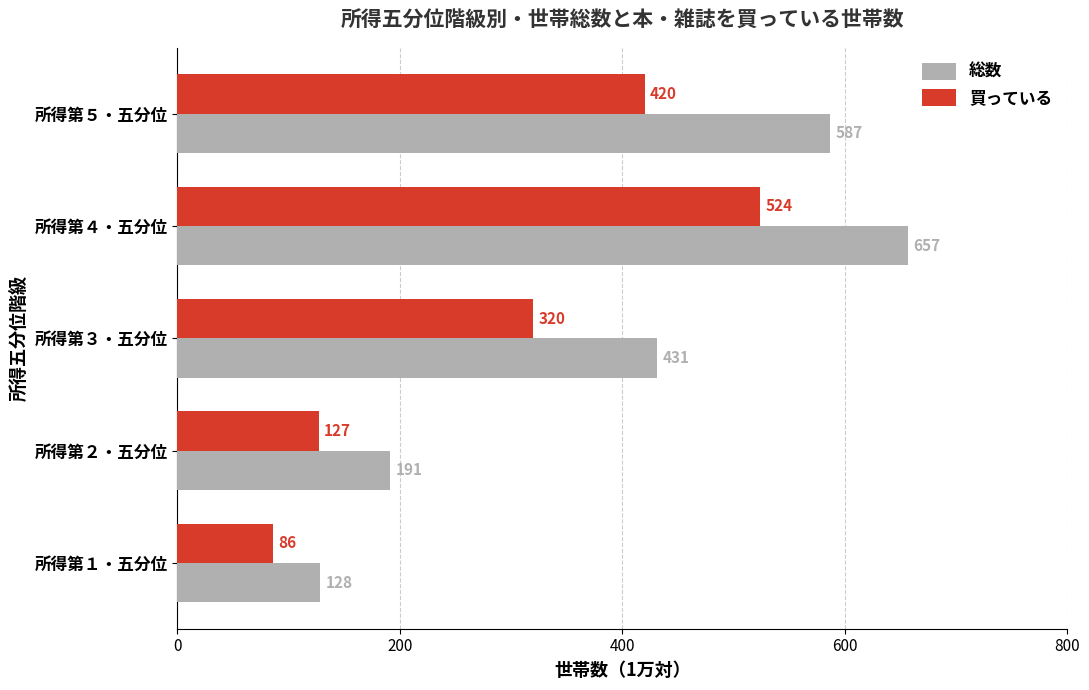

Which series has the widest spread of values?

総数